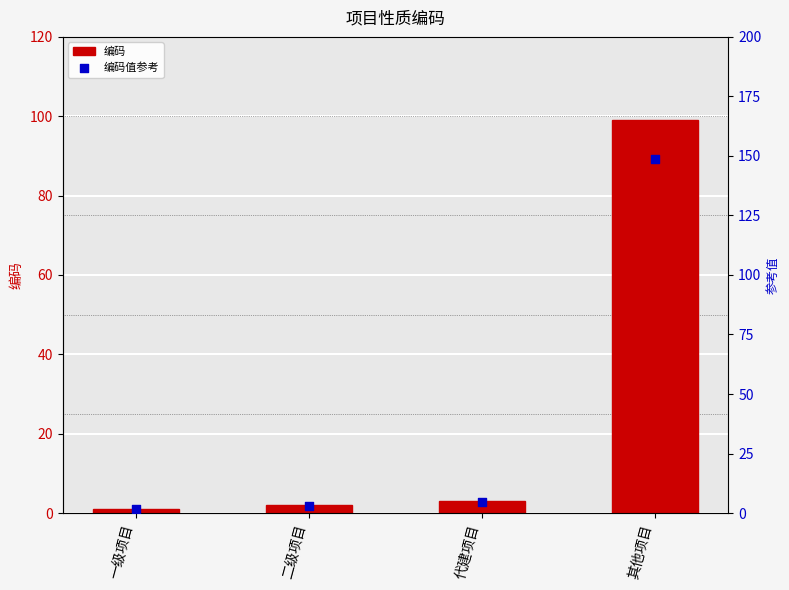

Which series reaches the maximum Y coordinate?

编码值参考